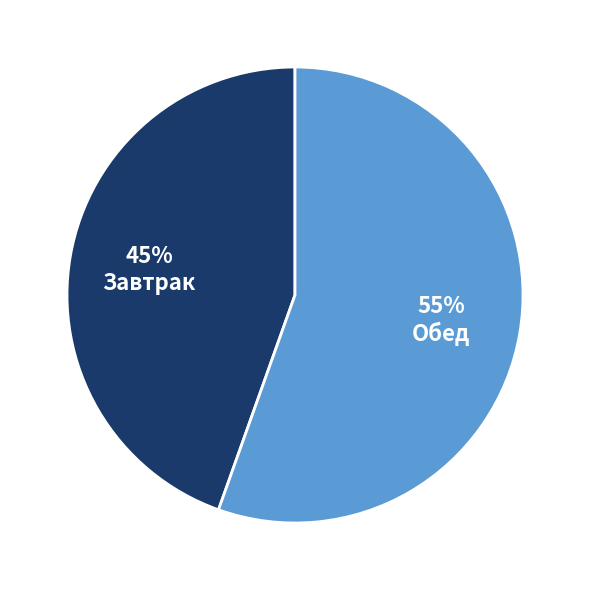

Is there a majority slice in this chart?

Yes